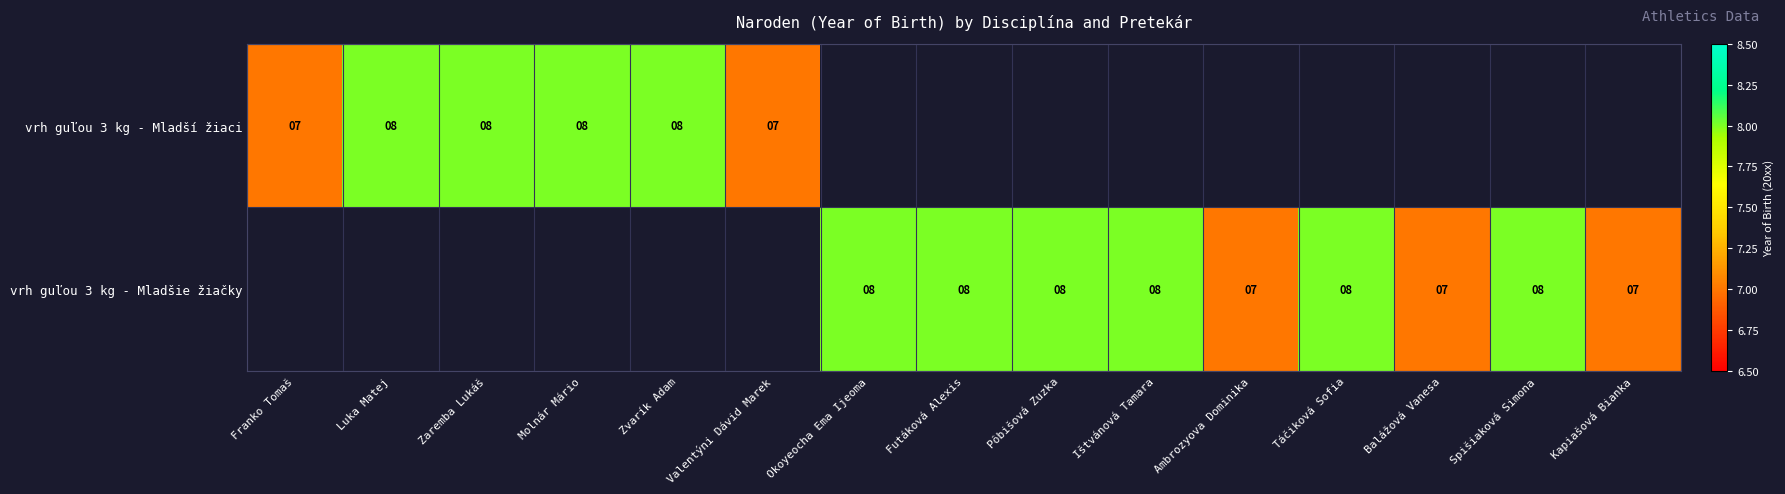

Is the value of vrh guľou 3 kg - Mladšie žiačky at Kapiašová Bianka greater than the value of vrh guľou 3 kg - Mladší žiaci at Zvarík Adam?

No